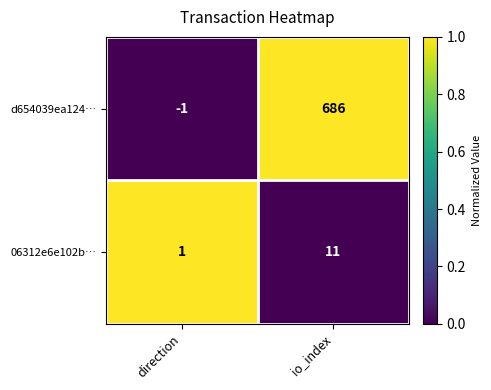

True or false: d654039ea124… has a value of 686 at io_index.

True